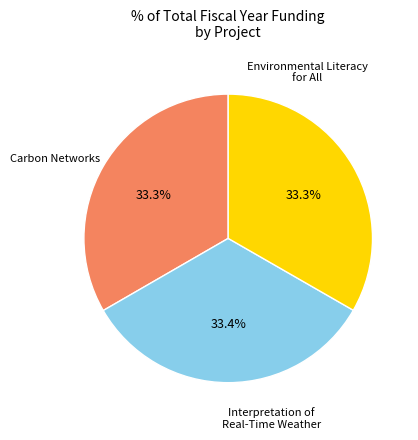

Do Interpretation of Real-Time Weather and Environmental Literacy for All together represent more than half of the pie?

Yes